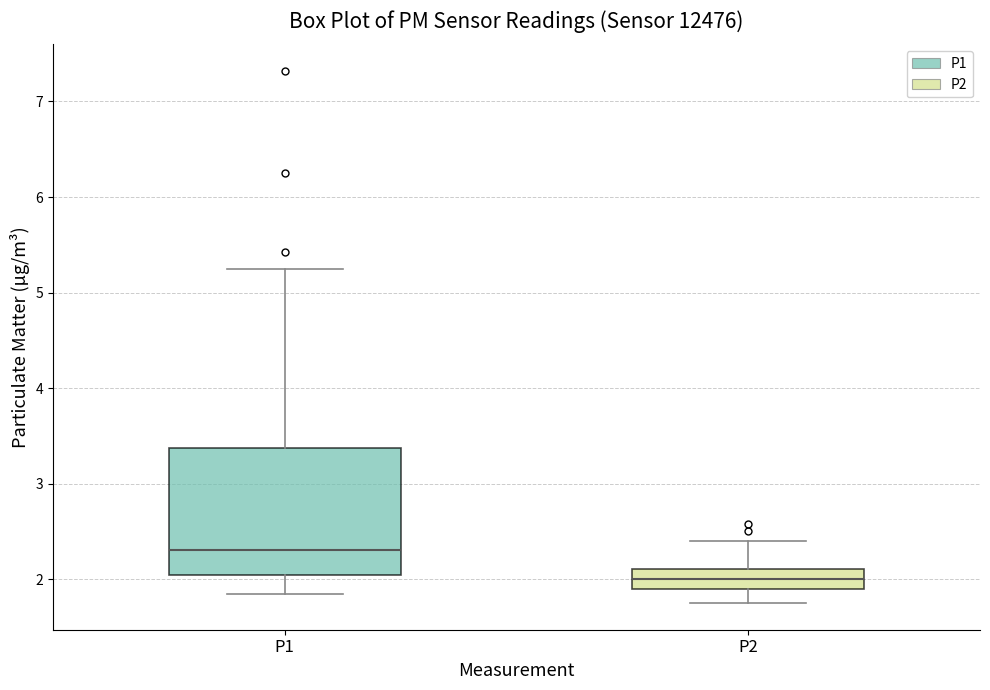

Reading left to right, transcribe this box plot: for each box, give where its median line is, the range the box spans, and where its two whiskers end, as read against the y-axis. The values are not printed on the chart, so give them approximately, as read against the axis.

P1: median 2.3, box 2.0 to 3.4, whiskers 1.9 to 5.3
P2: median 2.0, box 1.9 to 2.1, whiskers 1.8 to 2.4